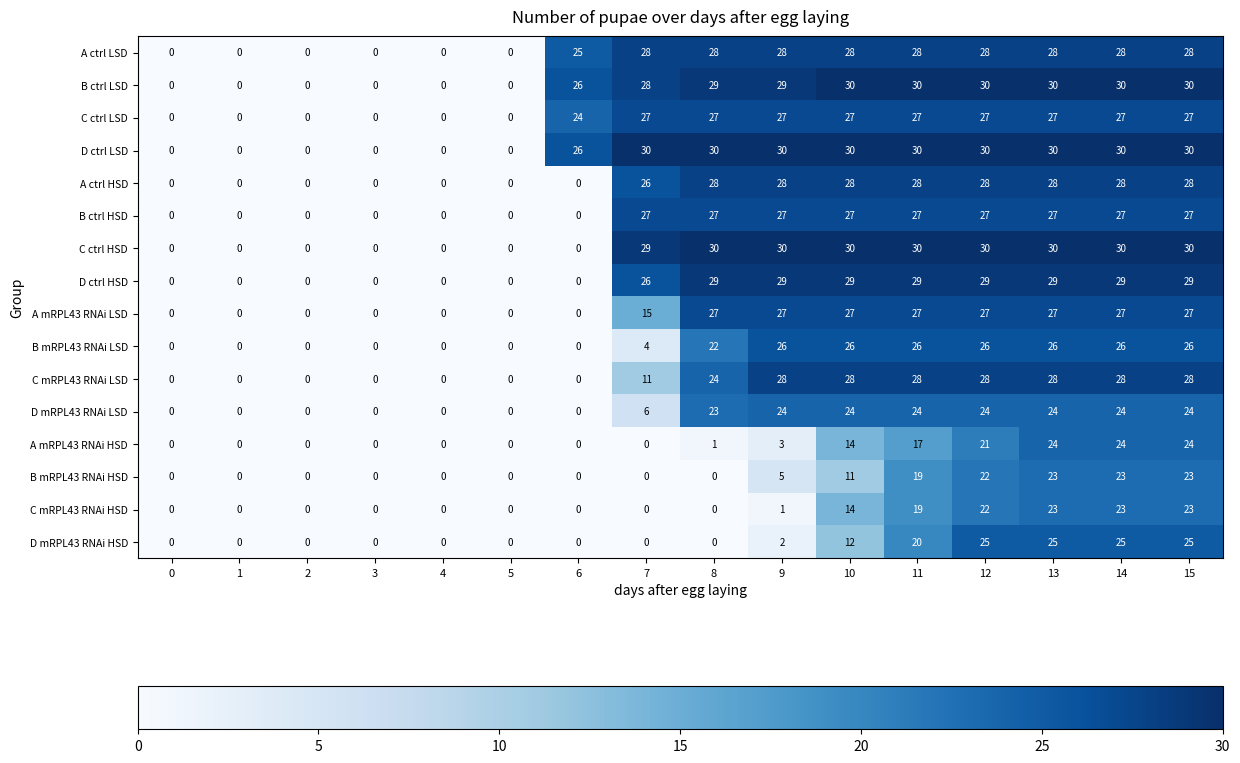

How many distinct data groups are displayed?

16